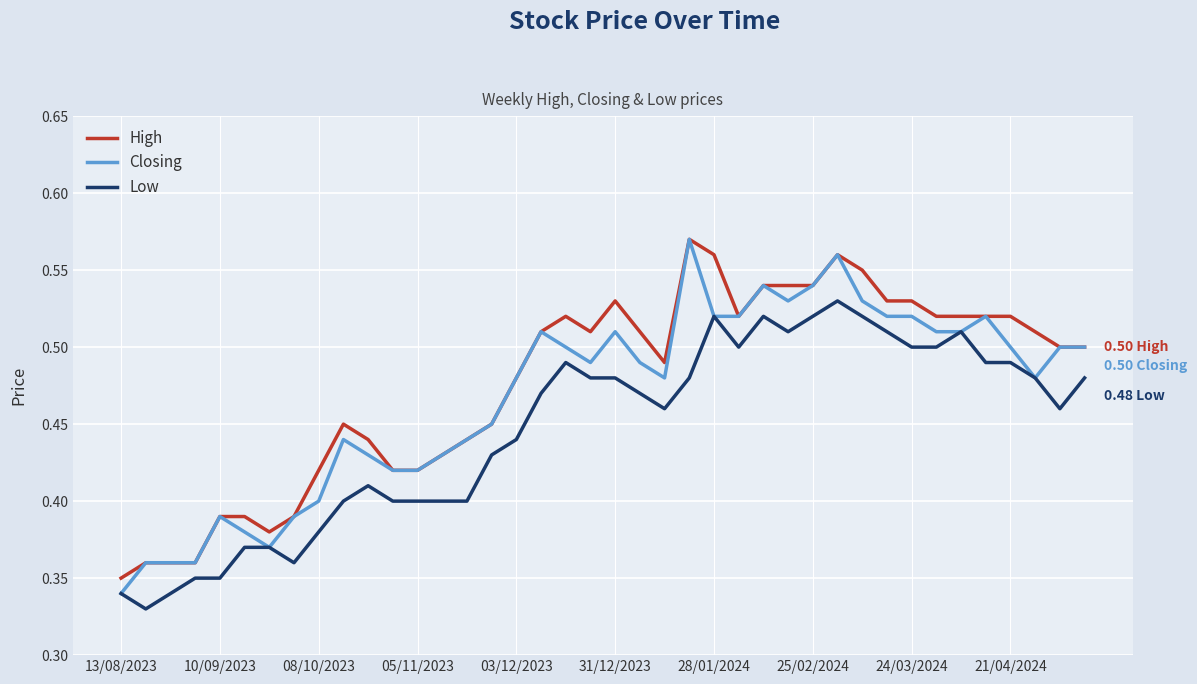

True or false: High and Low cross at least once.

False